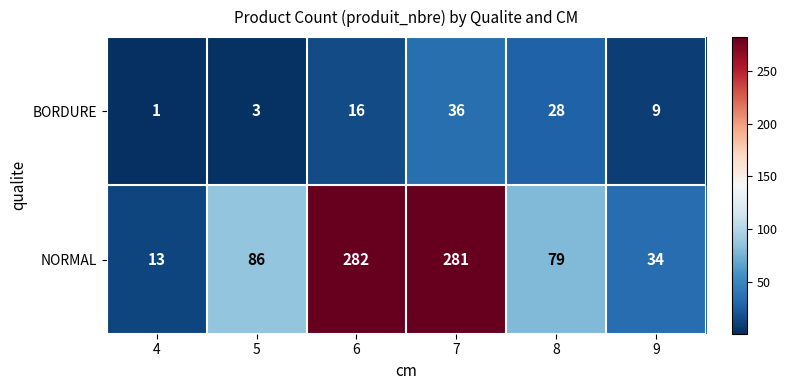

Rank the series by their maximum value, from highest to lowest.

NORMAL, BORDURE